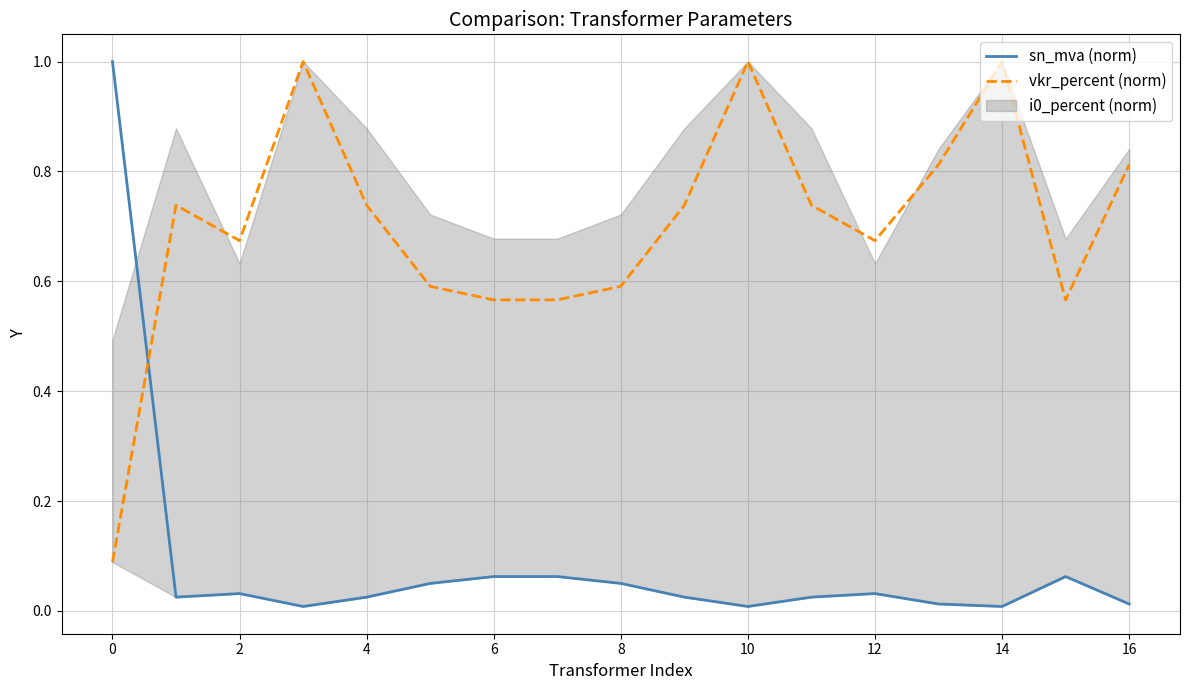

What is the sum of all sn_mva (norm) values?

1.5